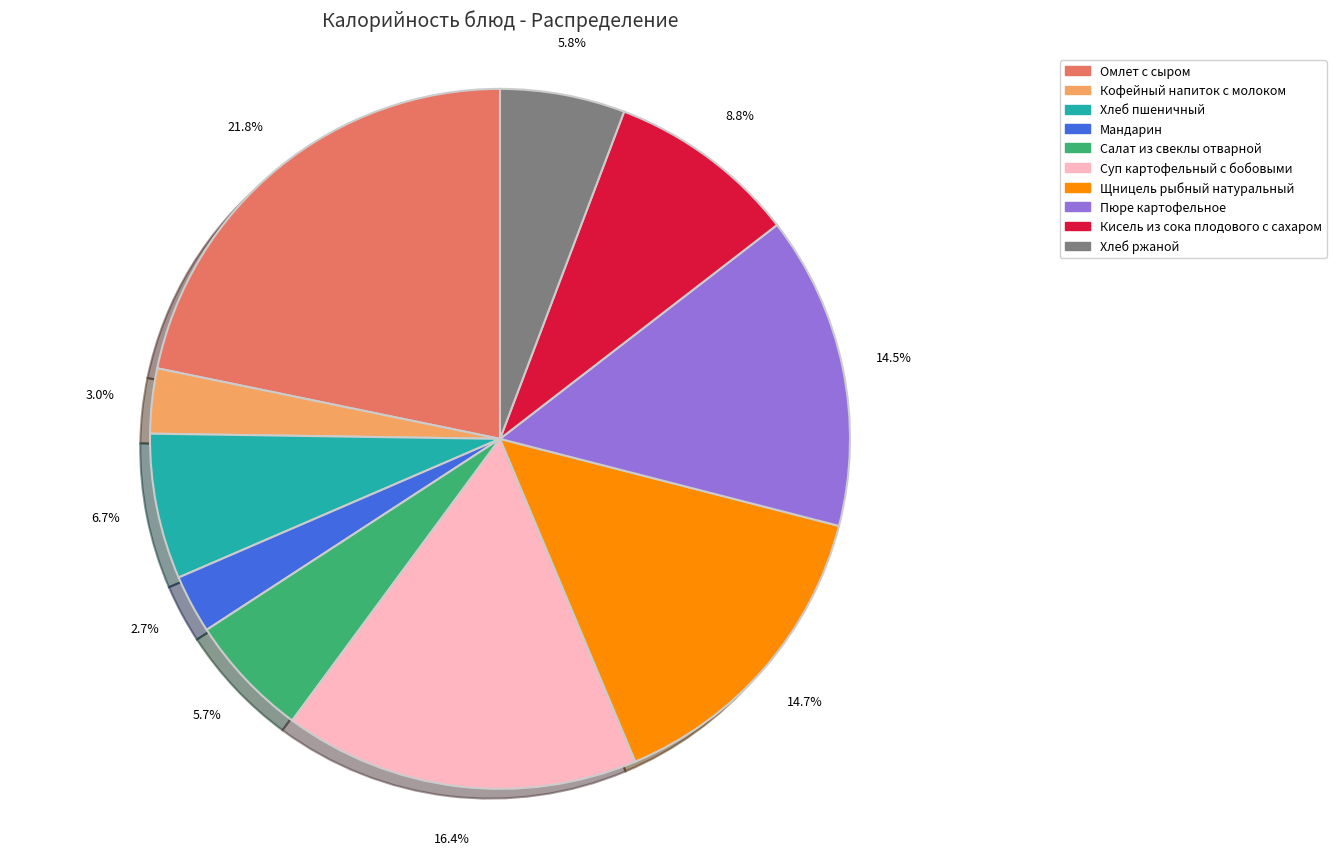

To the nearest percent, what is the average slice percentage?

10%